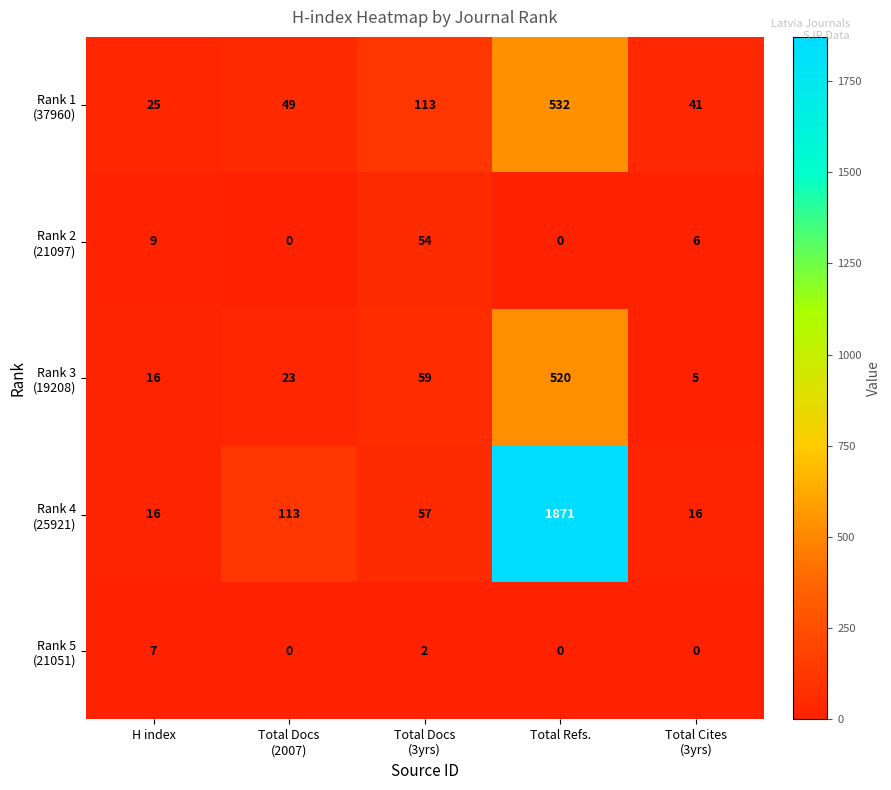

Which category has the highest value across all series?

Total Refs.